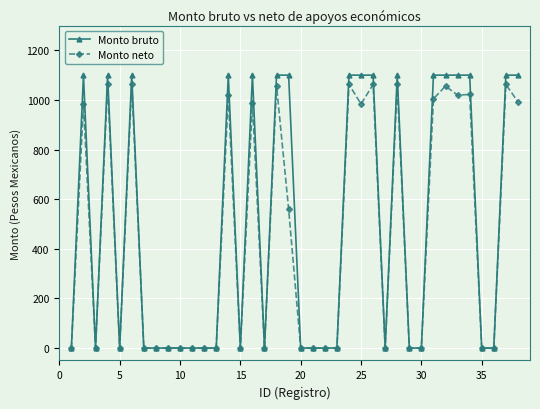

What is the maximum value for Monto bruto?

1100.0